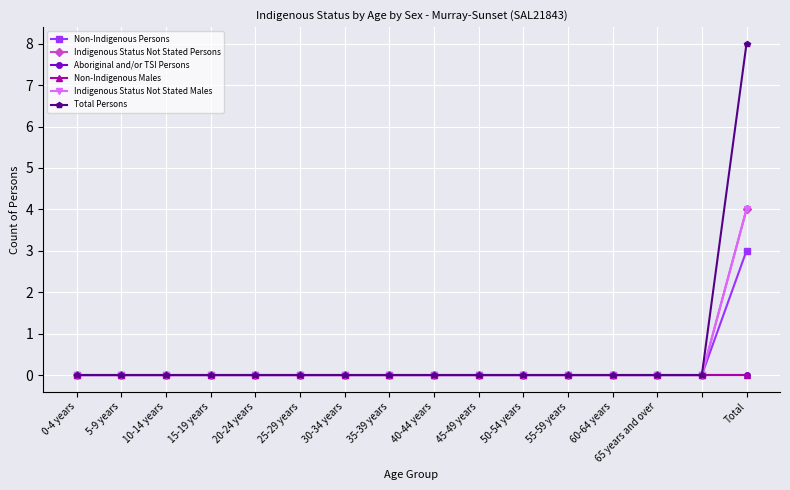

At how many categories does at least one series exceed 3?

1